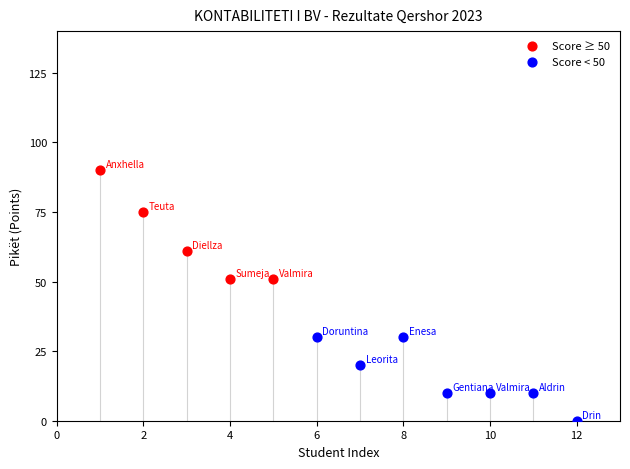

Which series has the widest spread of Y values?

Score ≥ 50